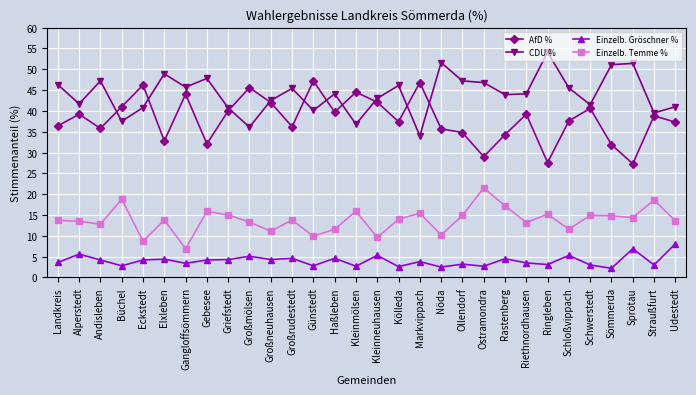

The Einzelb. Gröschner % series shows 2.2 at Sömmerda. True or false?

True